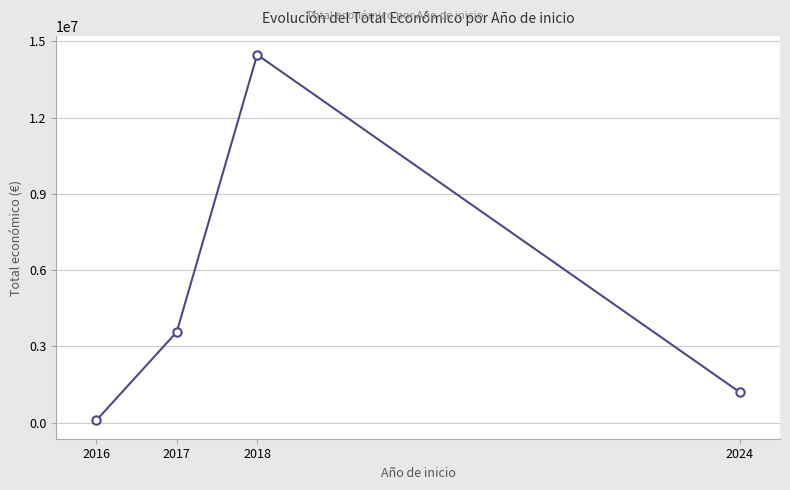

What is the maximum value shown in the chart?

14474784